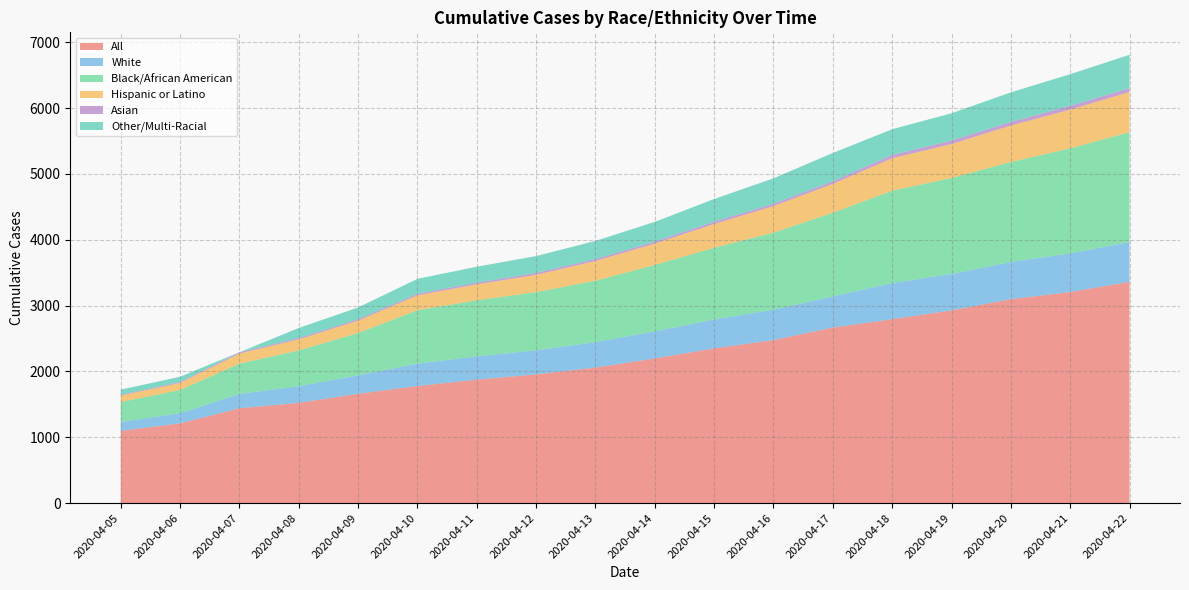

Reading left to right, transcribe all the data shown in this chart.

All: 2020-04-05=1097	2020-04-06=1211	2020-04-07=1440	2020-04-08=1523	2020-04-09=1660	2020-04-10=1778	2020-04-11=1875	2020-04-12=1955	2020-04-13=2058	2020-04-14=2197	2020-04-15=2350	2020-04-16=2476	2020-04-17=2666	2020-04-18=2793	2020-04-19=2927	2020-04-20=3098	2020-04-21=3206	2020-04-22=3361
White: 2020-04-05=135	2020-04-06=154	2020-04-07=218	2020-04-08=253	2020-04-09=281	2020-04-10=339	2020-04-11=354	2020-04-12=365	2020-04-13=388	2020-04-14=411	2020-04-15=439	2020-04-16=461	2020-04-17=473	2020-04-18=548	2020-04-19=553	2020-04-20=565	2020-04-21=587	2020-04-22=603
Black/African American: 2020-04-05=303	2020-04-06=353	2020-04-07=460	2020-04-08=542	2020-04-09=642	2020-04-10=812	2020-04-11=852	2020-04-12=884	2020-04-13=932	2020-04-14=1009	2020-04-15=1089	2020-04-16=1171	2020-04-17=1271	2020-04-18=1403	2020-04-19=1458	2020-04-20=1517	2020-04-21=1595	2020-04-22=1670
Hispanic or Latino: 2020-04-05=98	2020-04-06=107	2020-04-07=154	2020-04-08=169	2020-04-09=188	2020-04-10=227	2020-04-11=241	2020-04-12=263	2020-04-13=299	2020-04-14=324	2020-04-15=361	2020-04-16=403	2020-04-17=439	2020-04-18=494	2020-04-19=516	2020-04-20=555	2020-04-21=589	2020-04-22=610
Asian: 2020-04-05=12	2020-04-06=14	2020-04-07=18	2020-04-08=20	2020-04-09=21	2020-04-10=24	2020-04-11=26	2020-04-12=29	2020-04-13=30	2020-04-14=31	2020-04-15=35	2020-04-16=36	2020-04-17=38	2020-04-18=51	2020-04-19=52	2020-04-20=54	2020-04-21=57	2020-04-22=58
Other/Multi-Racial: 2020-04-05=78	2020-04-06=80	2020-04-07=1	2020-04-08=153	2020-04-09=179	2020-04-10=226	2020-04-11=242	2020-04-12=256	2020-04-13=275	2020-04-14=300	2020-04-15=345	2020-04-16=386	2020-04-17=431	2020-04-18=390	2020-04-19=415	2020-04-20=450	2020-04-21=481	2020-04-22=508